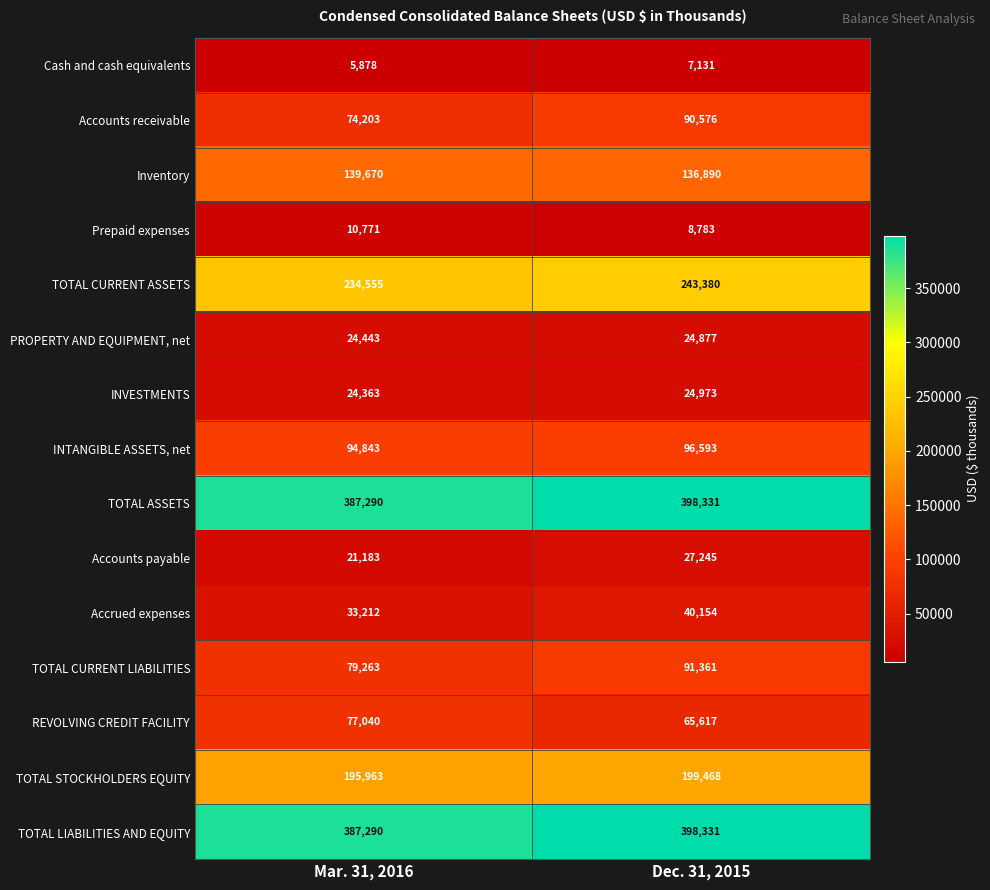

At how many categories does at least one series exceed 35893?

2